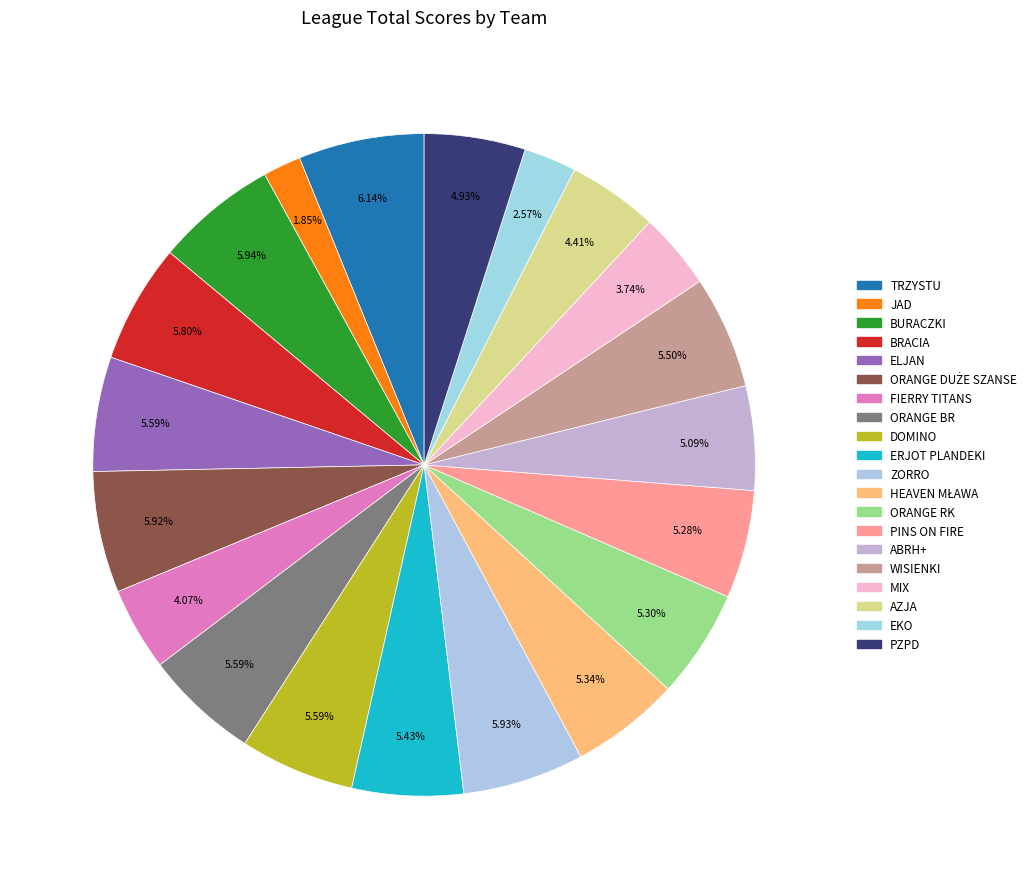

Is it true that WISIENKI is 1% of the pie?

False